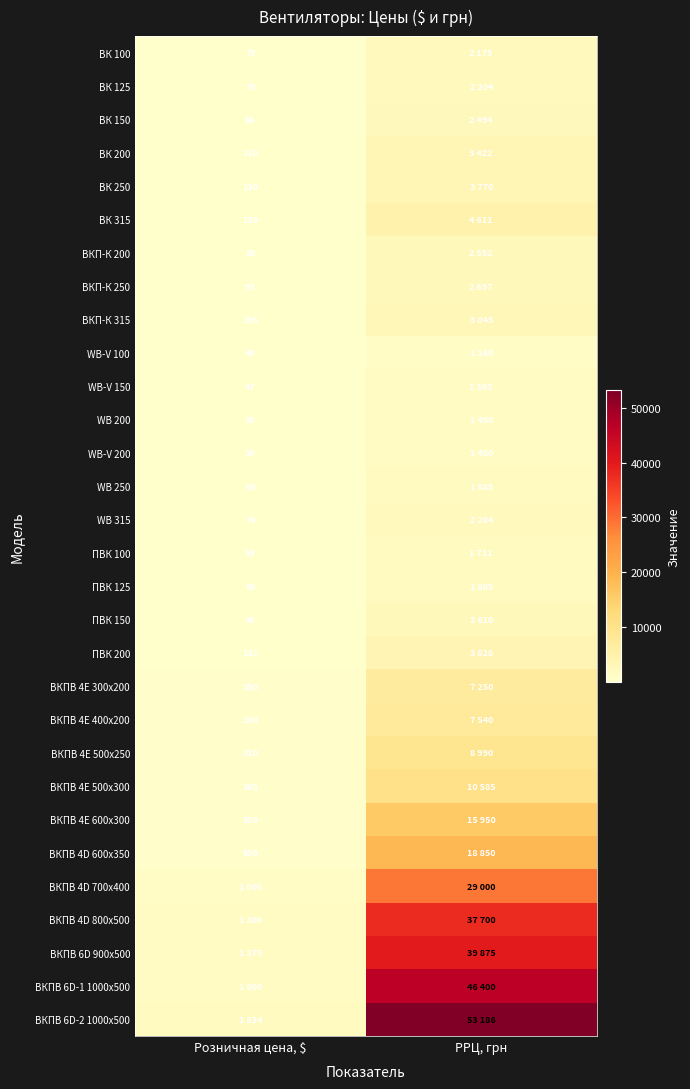

What is the total value across all series at Розничная цена, $?

11098